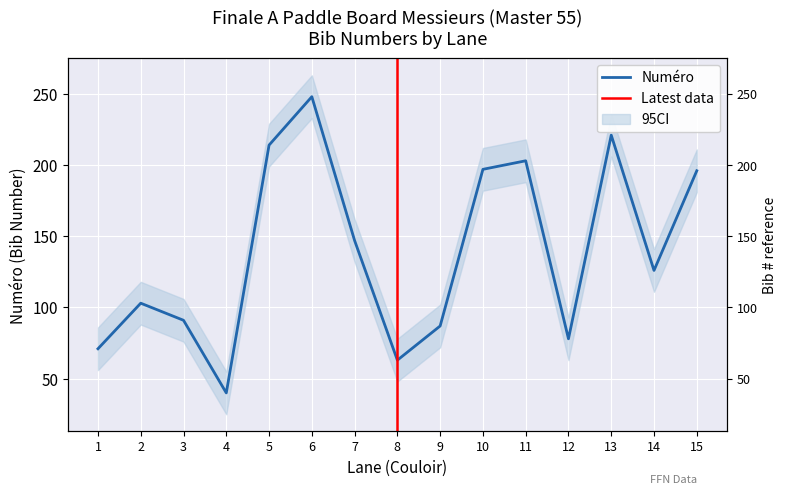

Where is the data nearest to the value 144?

7